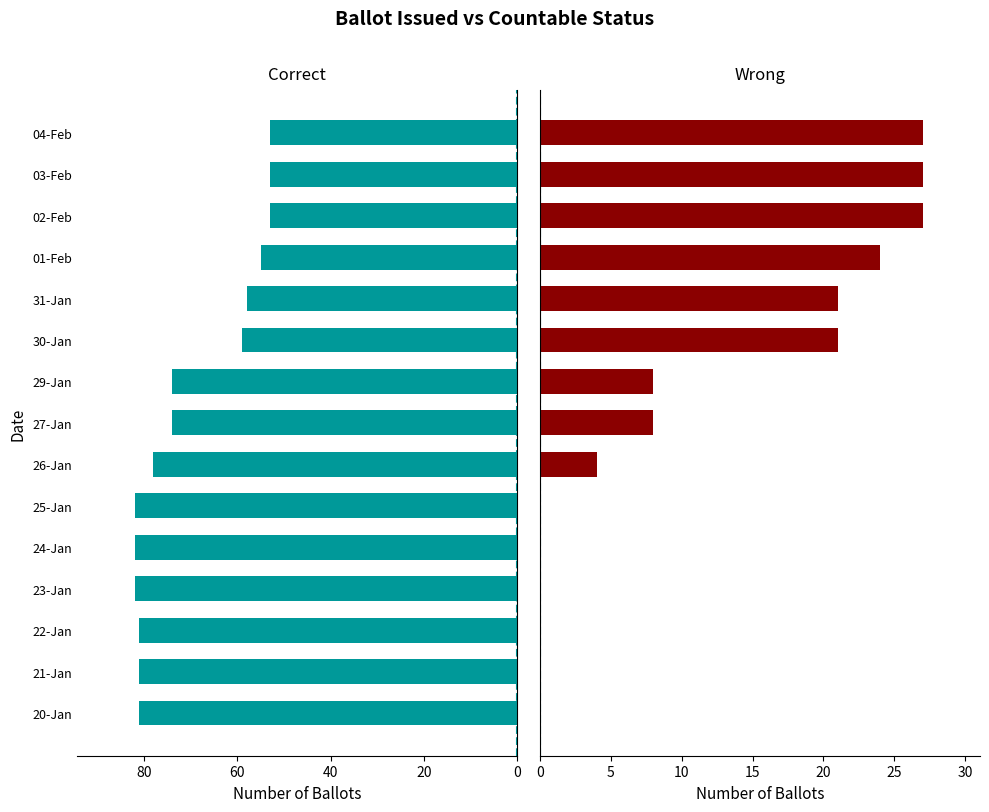

What is the difference between the highest and lowest values at 04-Feb?

26